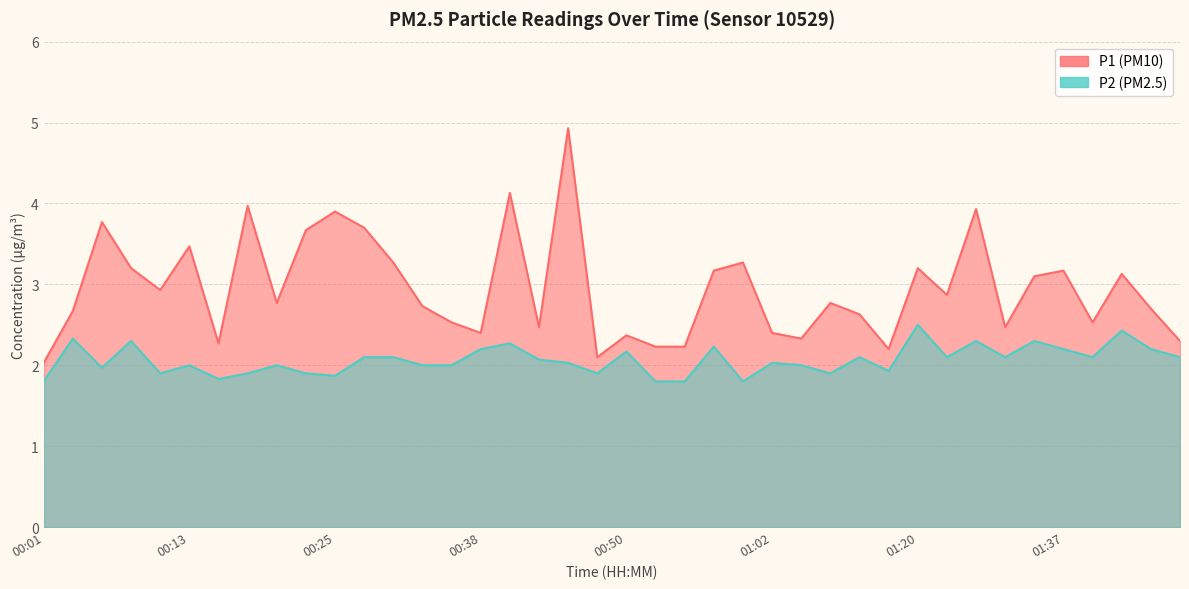

In P1, how many points are lower than both neighbors (excluding endpoints)?

11